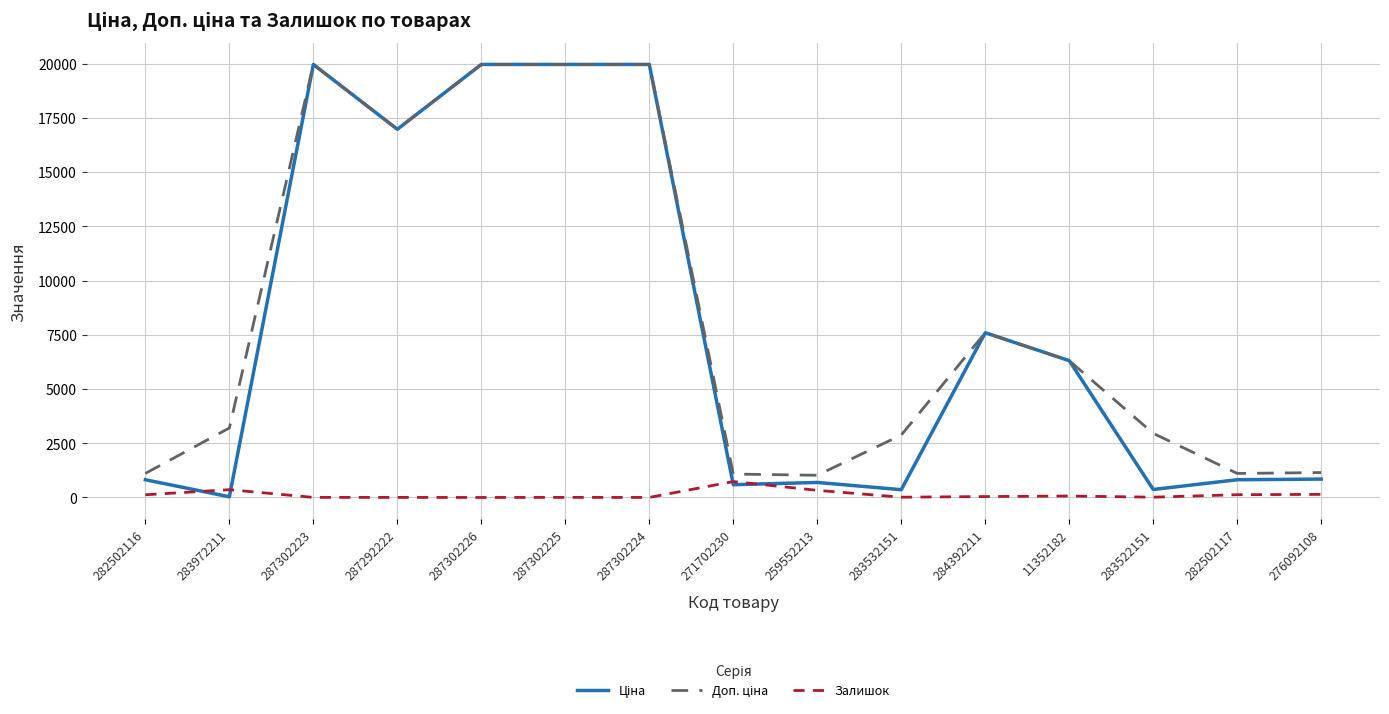

What is the spread (max minus min) of values at 271702230?

491.7